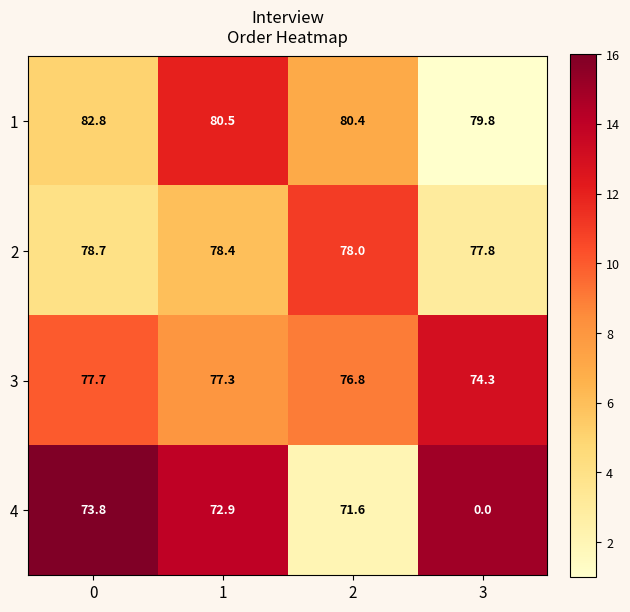

What is the approximate value of 2 at 1?

78.4